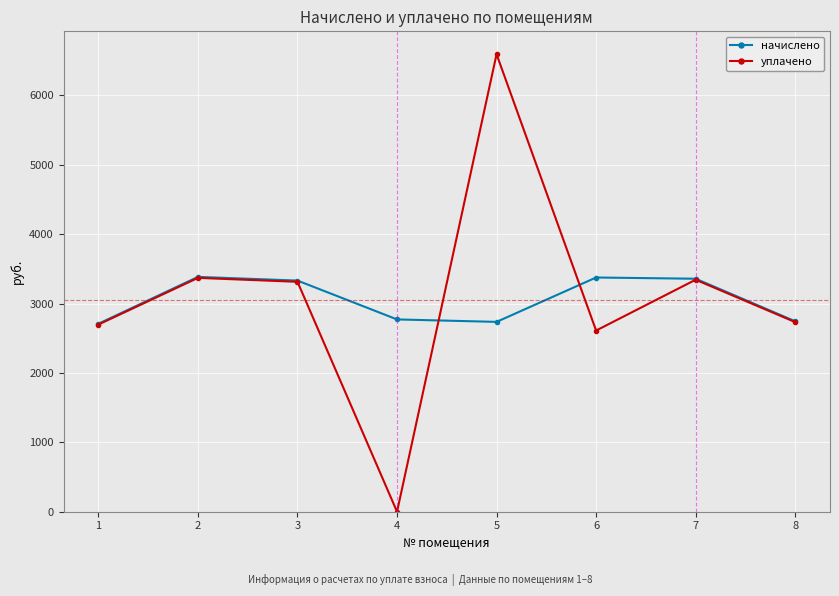

At 6, list the series in order from smallest to largest.

уплачено, начислено